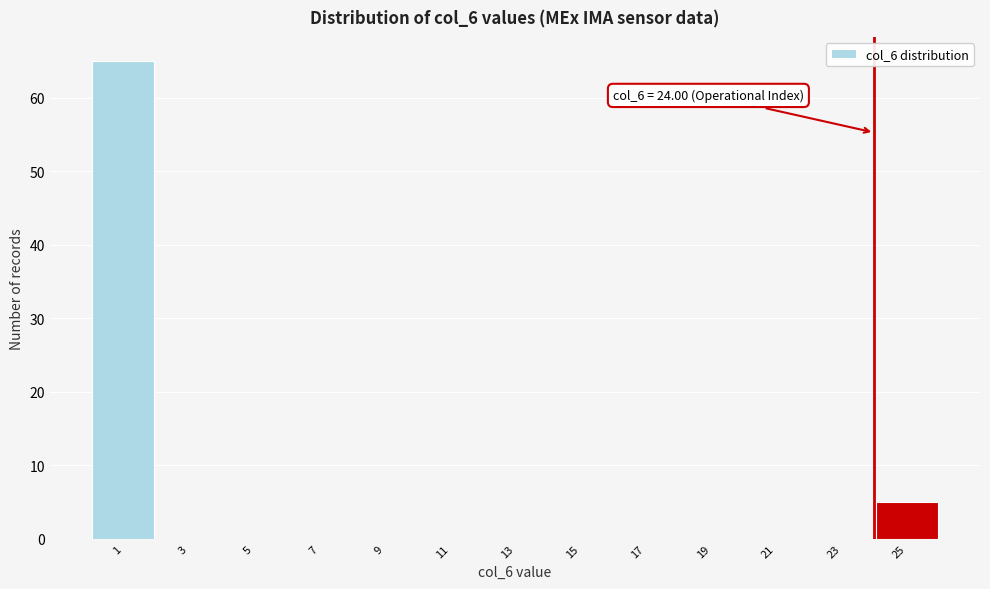

Reading left to right, extract all data points from this chart.

1=65	3=0	5=0	7=0	9=0	11=0	13=0	15=0	17=0	19=0	21=0	23=0	25=5